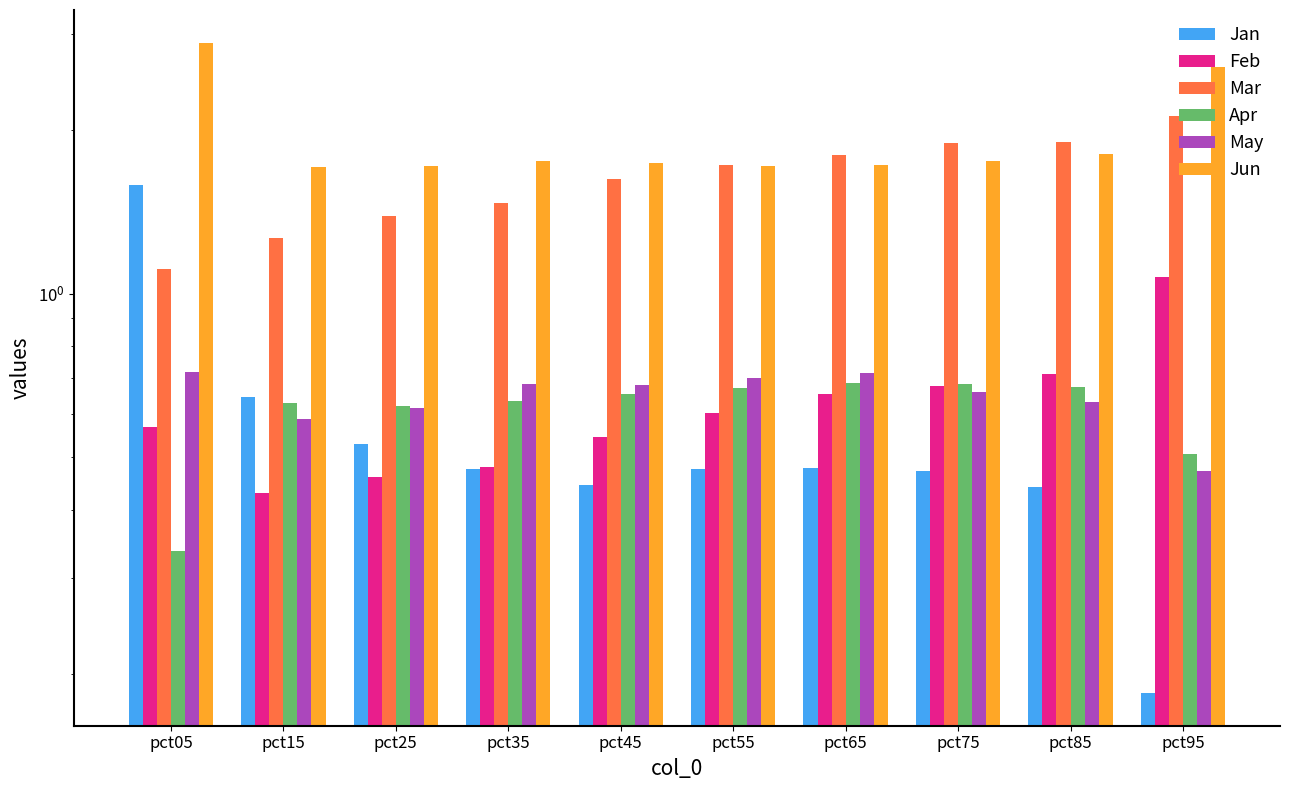

List the labels in order of Jun value, smallest first.

pct15, pct25, pct55, pct65, pct45, pct35, pct75, pct85, pct95, pct05